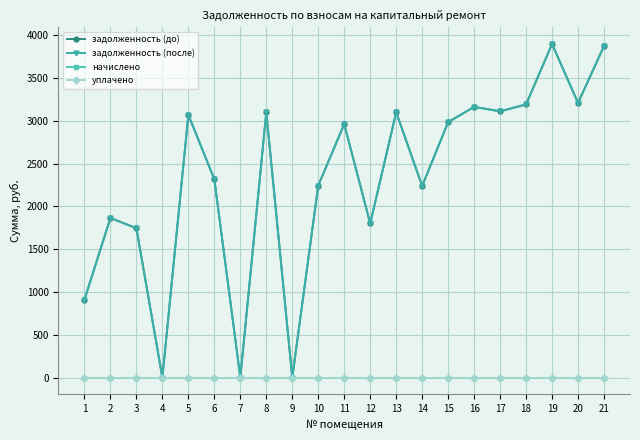

Reading right to left, list all the values displayed in this chart.

задолженность (до): 3874.5	3208.7	3897.5	3191.4	3111.1	3162.7	2984.8	2238.6	3099.6	1800.7	2961.8	2244.3	0.0	3099.6	0.0	2316.5	3070.9	0.0	1745.0	1865.5	910.2
задолженность (после): 3874.5	3208.7	3897.5	3191.4	3111.1	3162.7	2984.8	2238.6	3099.6	1800.7	2961.8	2244.3	0.0	3099.6	0.0	2316.5	3070.9	0.0	1745.0	1865.5	910.2
начислено: 0.0	0.0	0.0	0.0	0.0	0.0	0.0	0.0	0.0	0.0	0.0	0.0	0.0	0.0	0.0	0.0	0.0	0.0	0.0	0.0	0.0
уплачено: 0.0	0.0	0.0	0.0	0.0	0.0	0.0	0.0	0.0	0.0	0.0	0.0	0.0	0.0	0.0	0.0	0.0	0.0	0.0	0.0	0.0